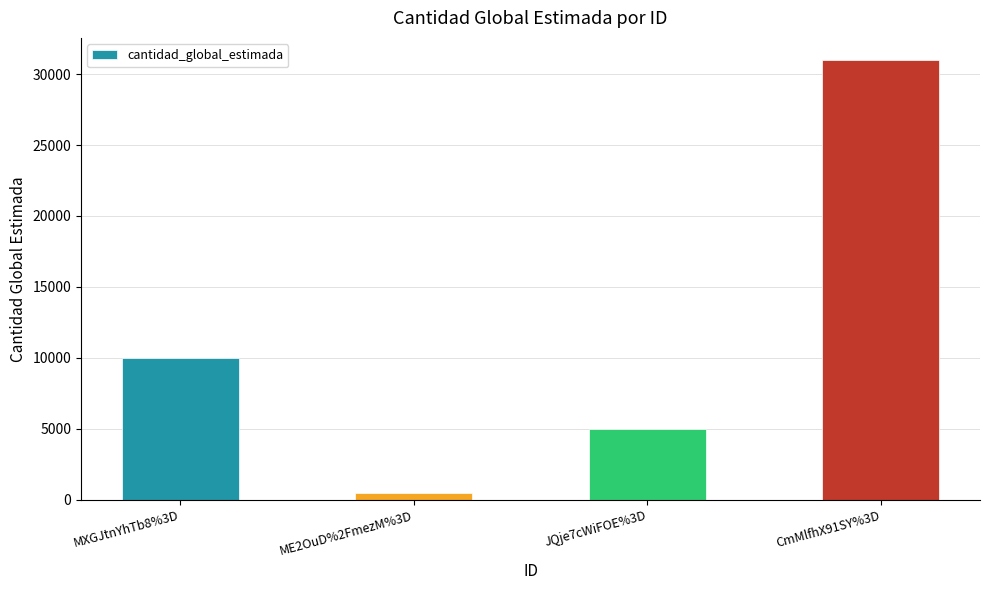

Read the value at JQje7cWiFOE%3D, to the nearest 10.

5000